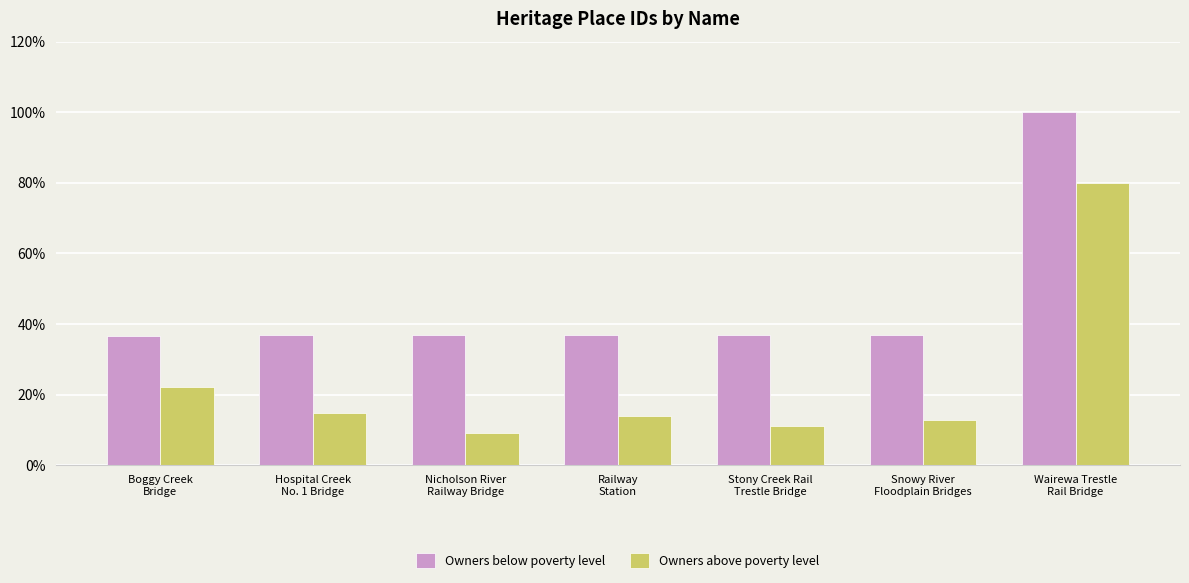

The value of Owners above poverty level at Snowy River
Floodplain Bridges is 12.9. True or false?

True